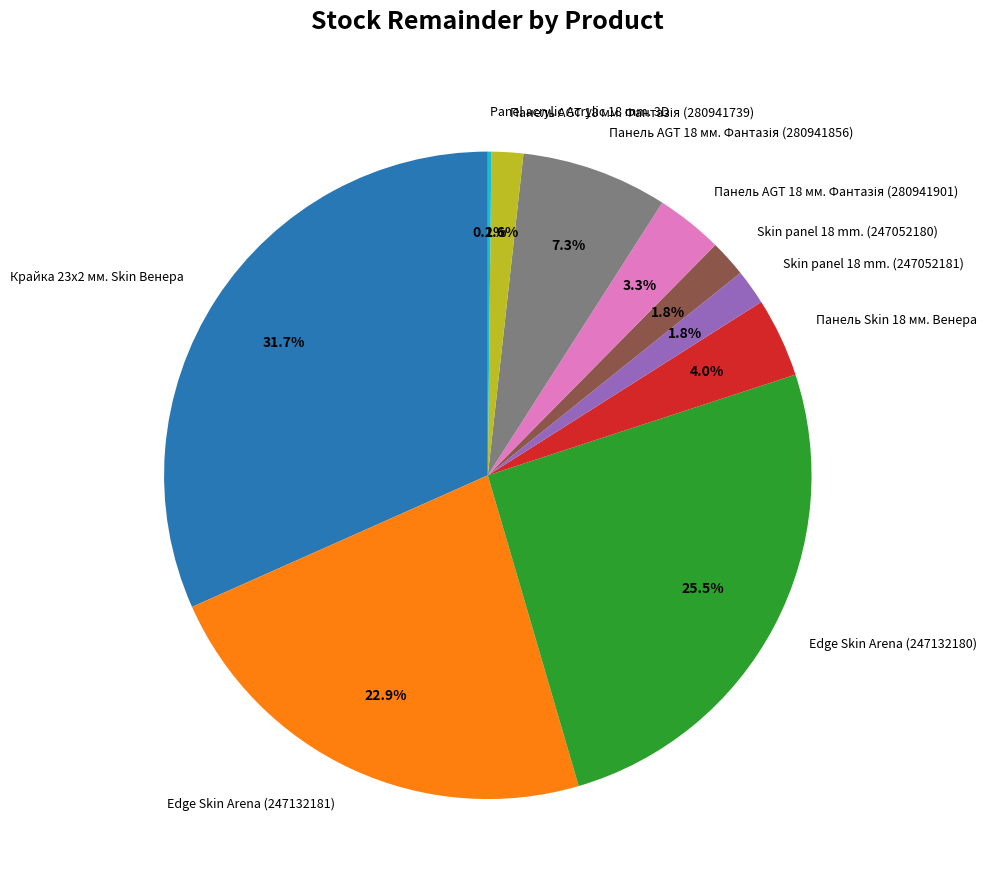

What is the total percentage of Skin panel 18 mm. (247052180) and Панель Skin 18 мм. Венера?

5.8%